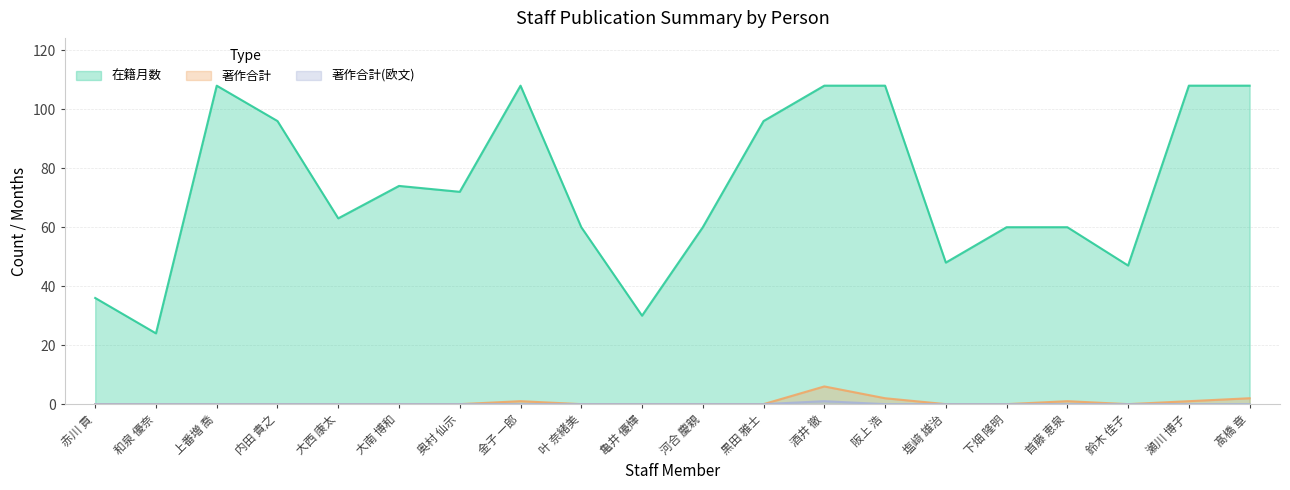

Reading left to right, transcribe all the data shown in this chart.

在籍月数: 36	24	108	96	63	74	72	108	60	30	60	96	108	108	48	60	60	47	108	108
著作合計: 0	0	0	0	0	0	0	1	0	0	0	0	6	2	0	0	1	0	1	2
著作合計(欧文): 0	0	0	0	0	0	0	0	0	0	0	0	1	0	0	0	0	0	0	0